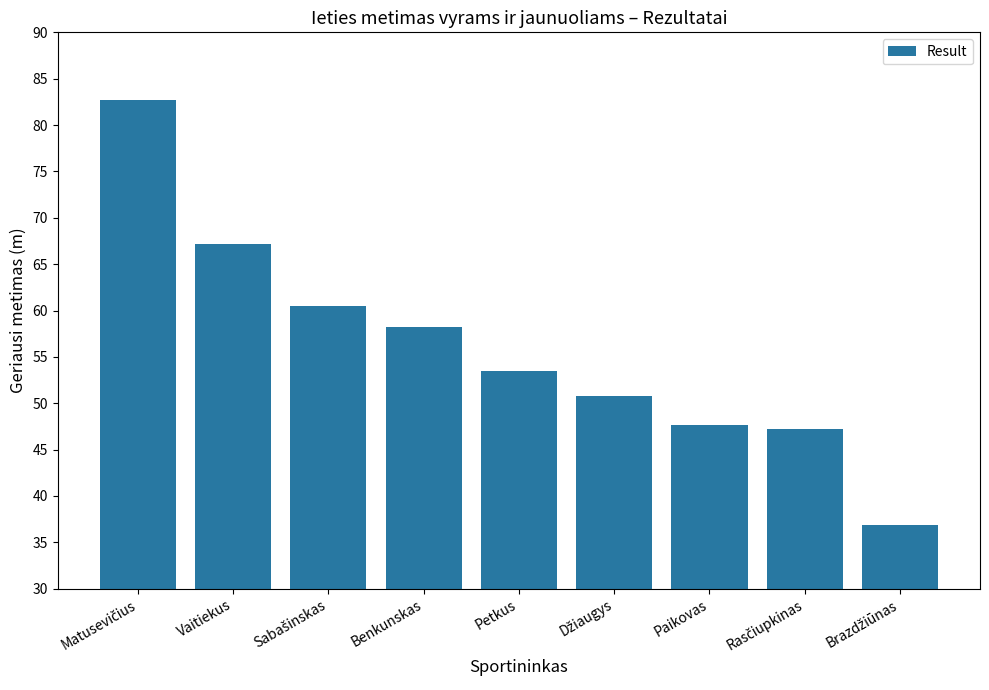

What is the average value?

56.1